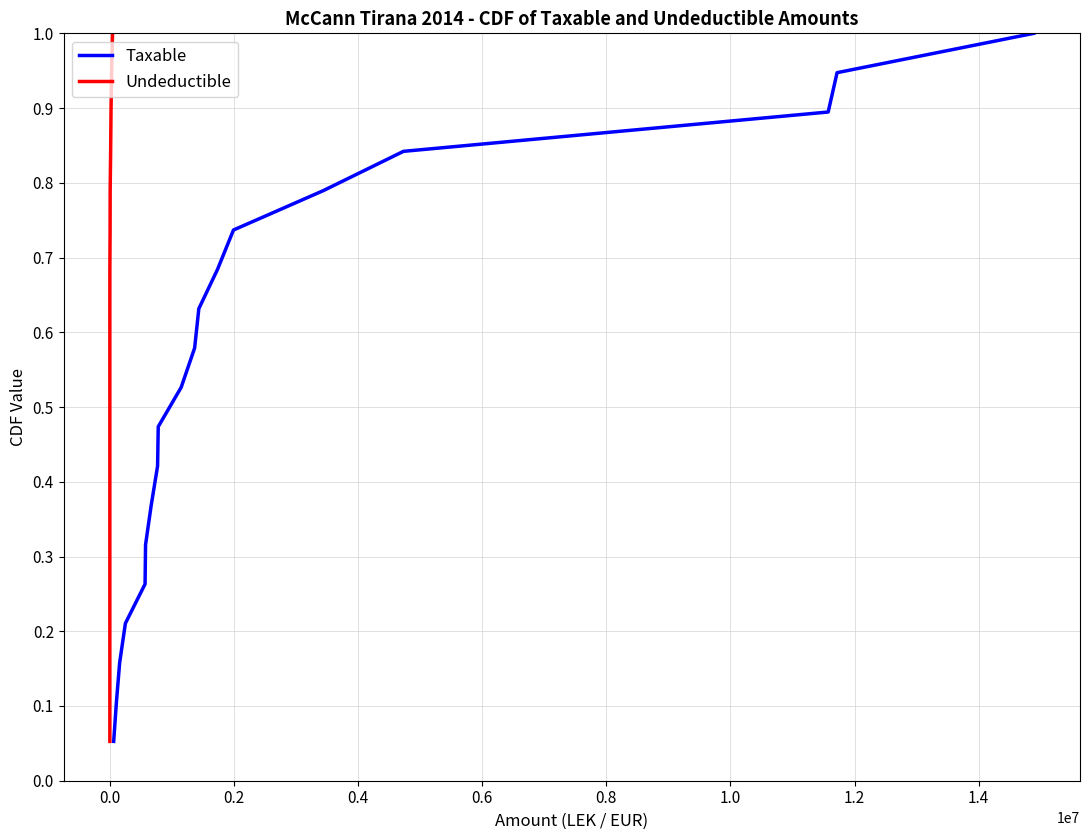

Between −0.2 and 0.0, which series saw the biggest shift?

Taxable